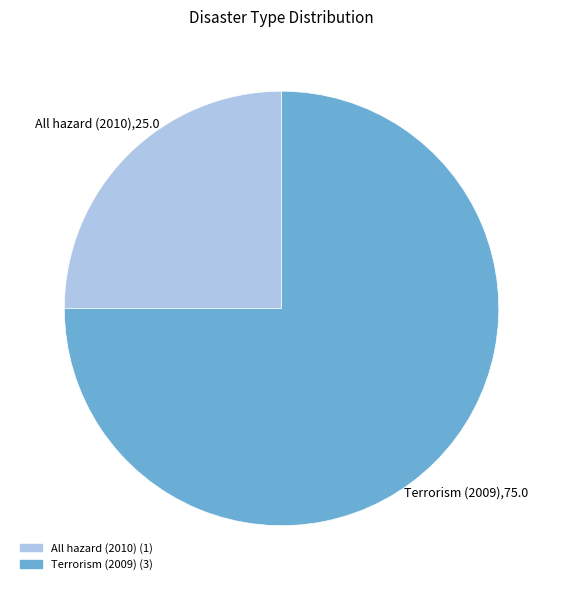

Is there a majority slice in this chart?

Yes